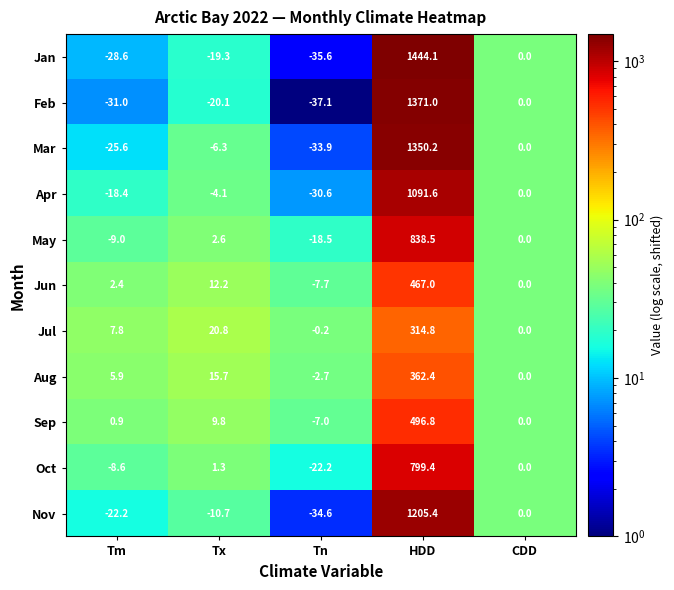

The value of Jun at HDD is 467.0. True or false?

True